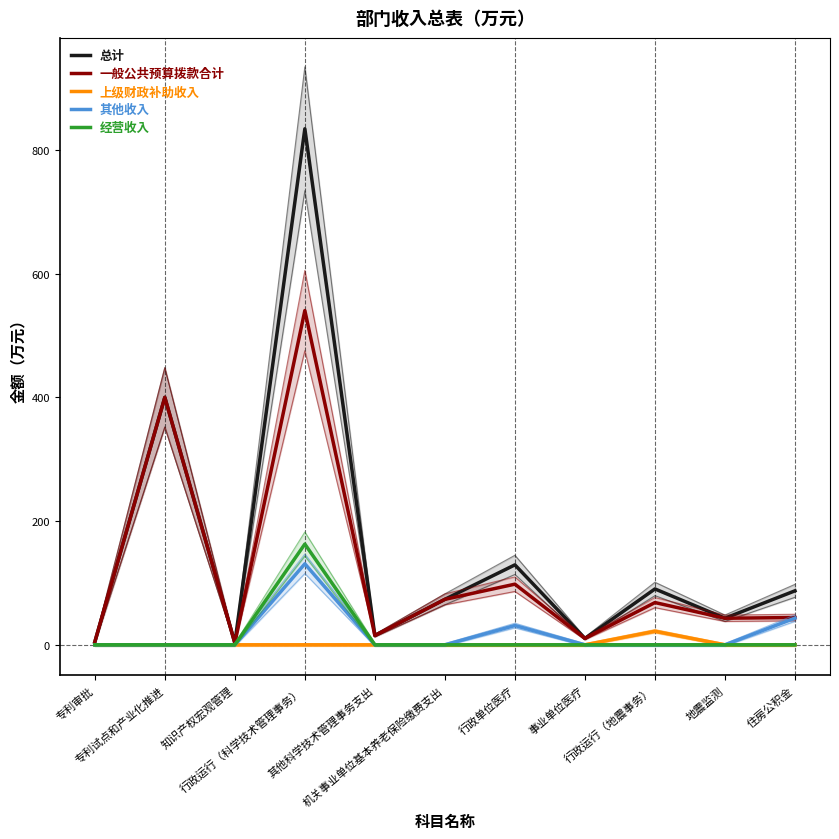

At which category does 一般公共预算拨款合计 reach its first local valley?

知识产权宏观管理